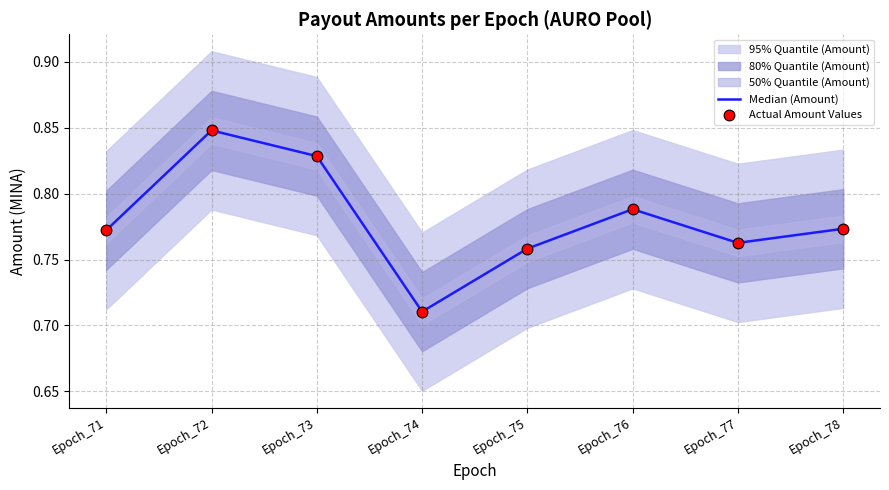

The Median (Amount) series shows 0.2 at Epoch_78. True or false?

False